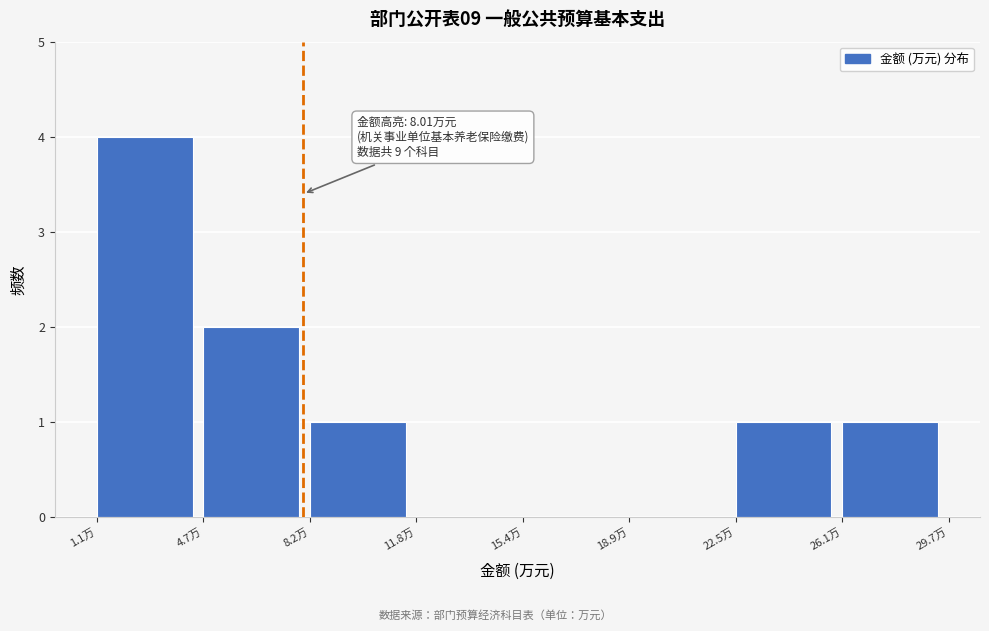

Over which range of the x-axis is the bar tallest?

1.0 to 4.5